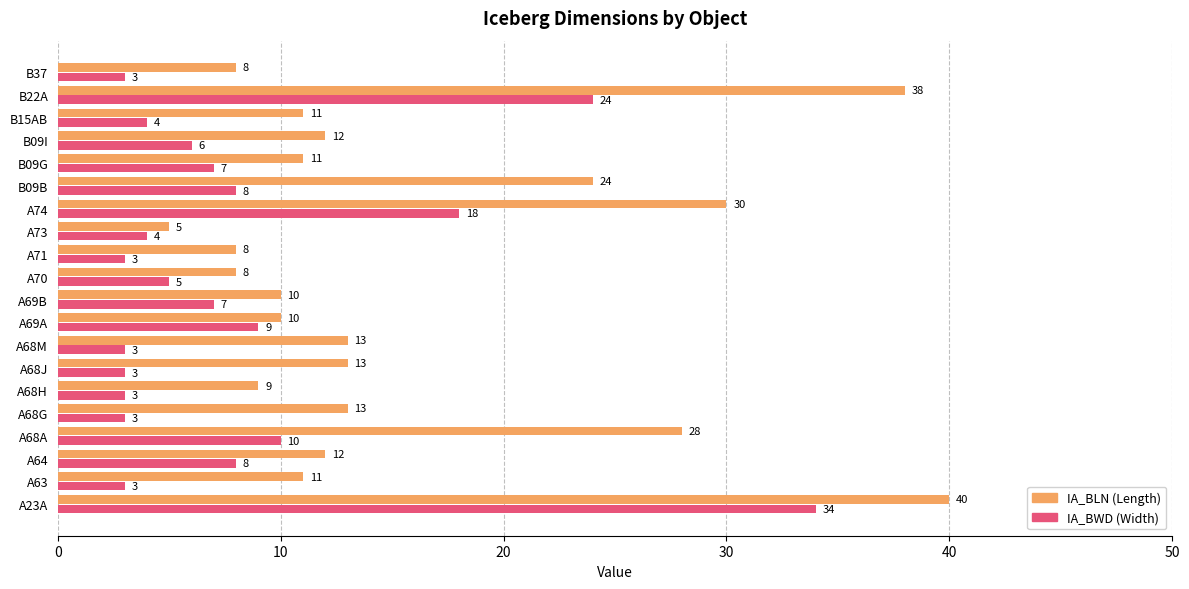

What is the total value across all series at A68G?

16